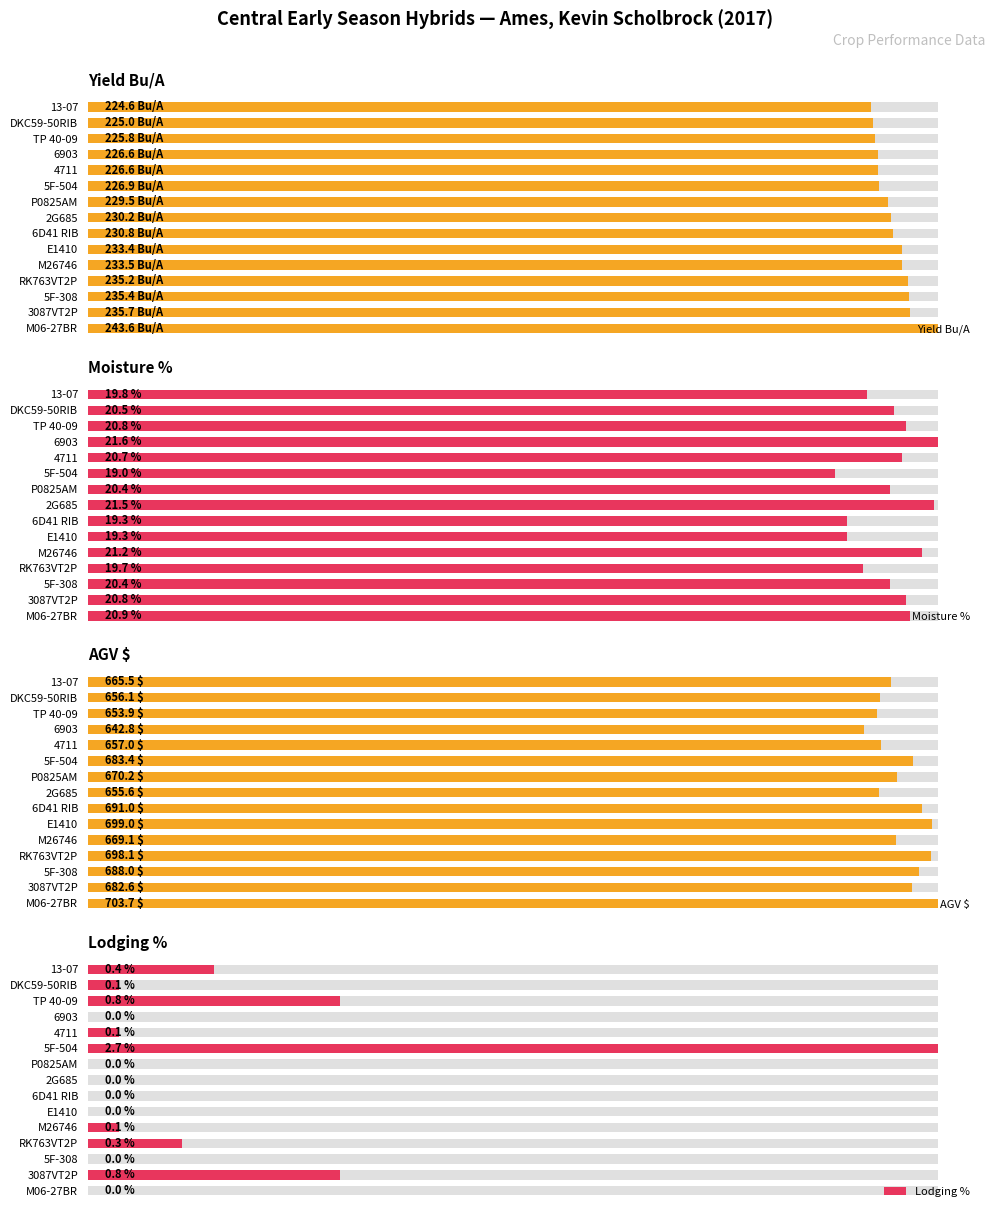

How many bars are there in total?

60